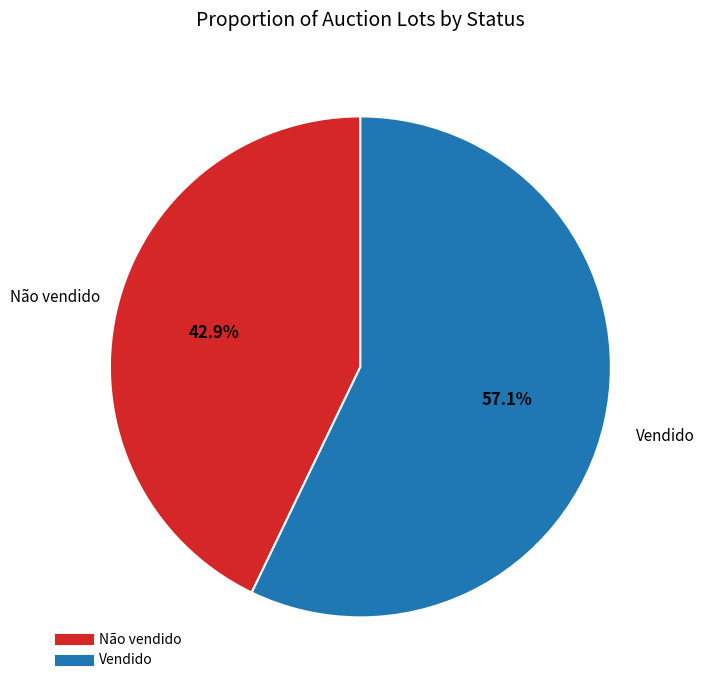

Between Não vendido and Vendido, which is larger?

Vendido